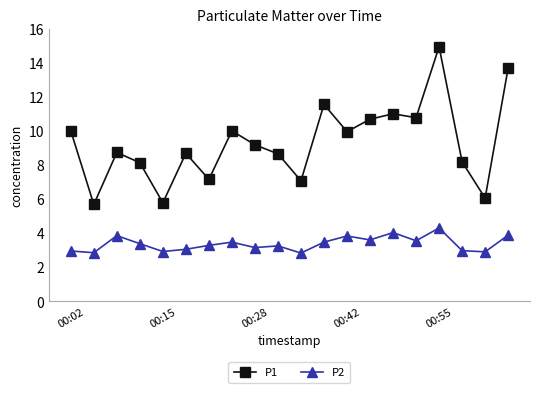

What is the difference between the second highest and second lowest values in the P1 series?

7.9